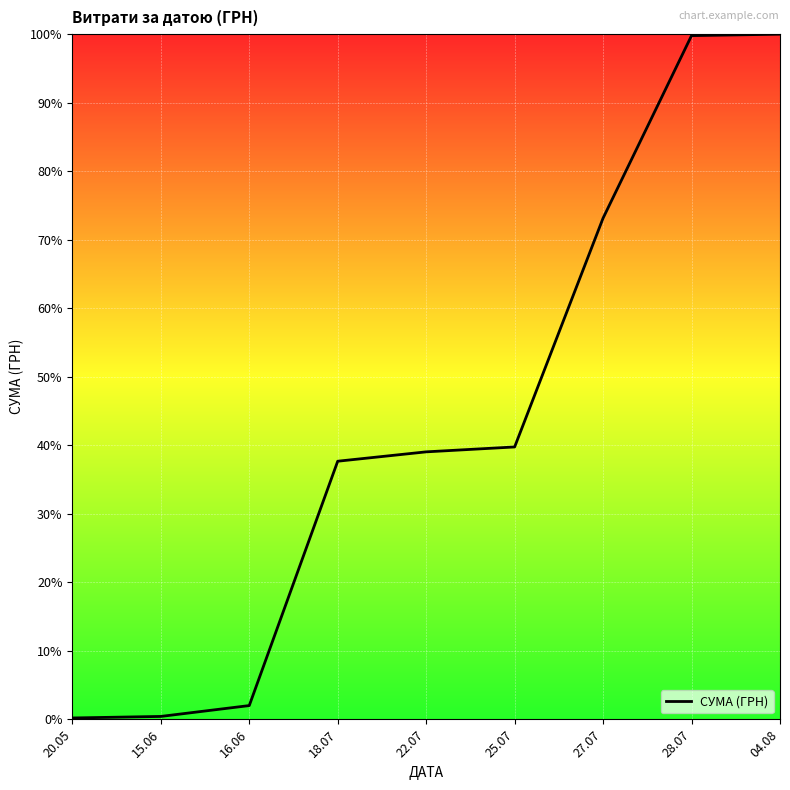

Where does the data first go above 39?

22.07